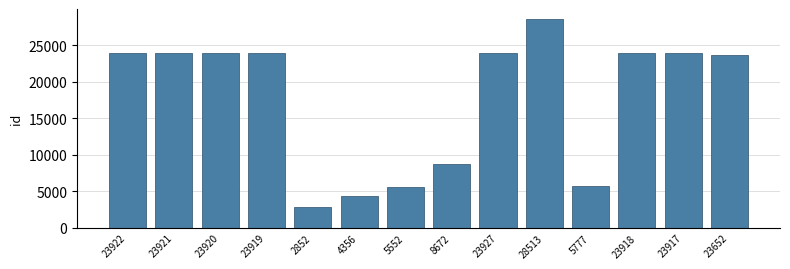

What is the label of the 7th bar from the left?

5552